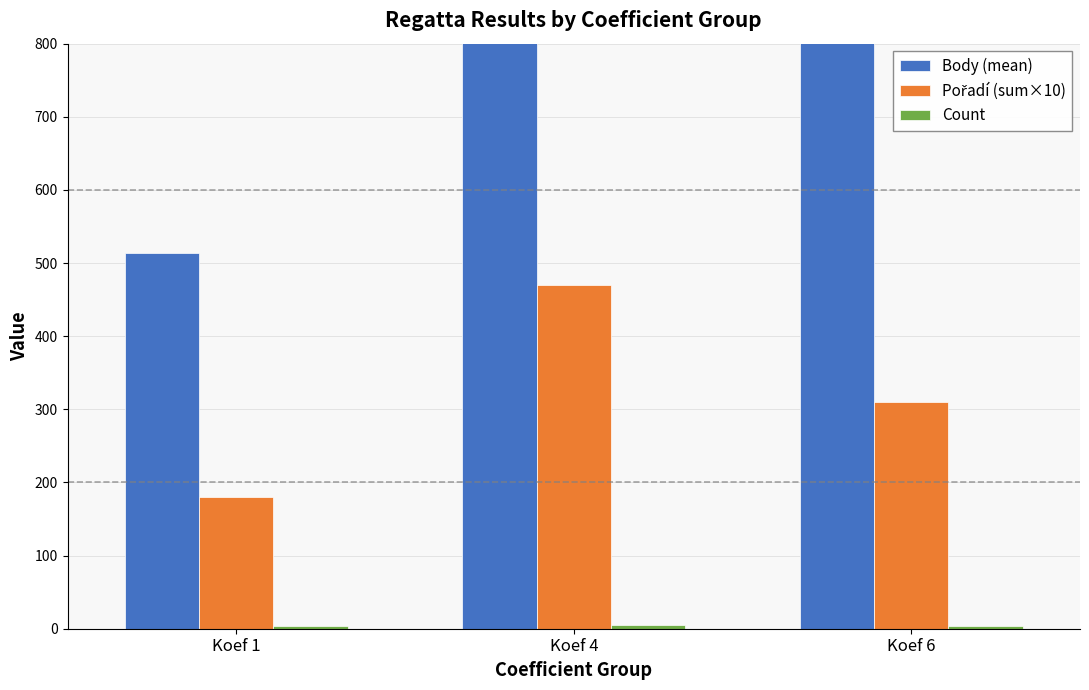

How many bars are there in total?

9